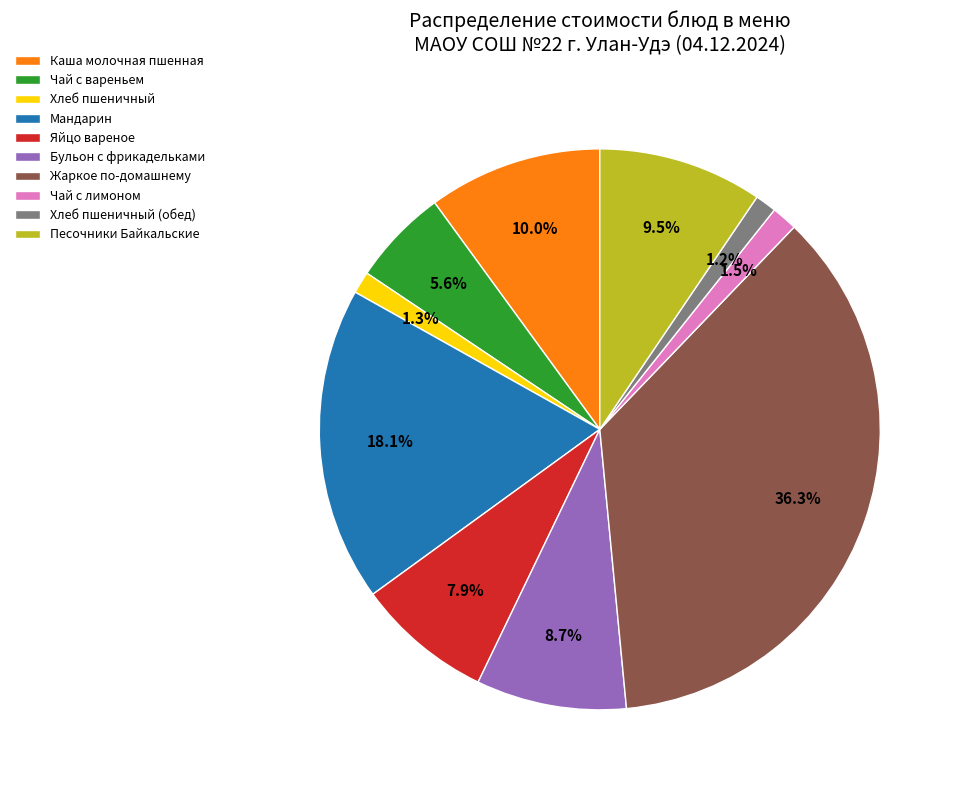

Is there any slice that represents more than half of the pie?

No